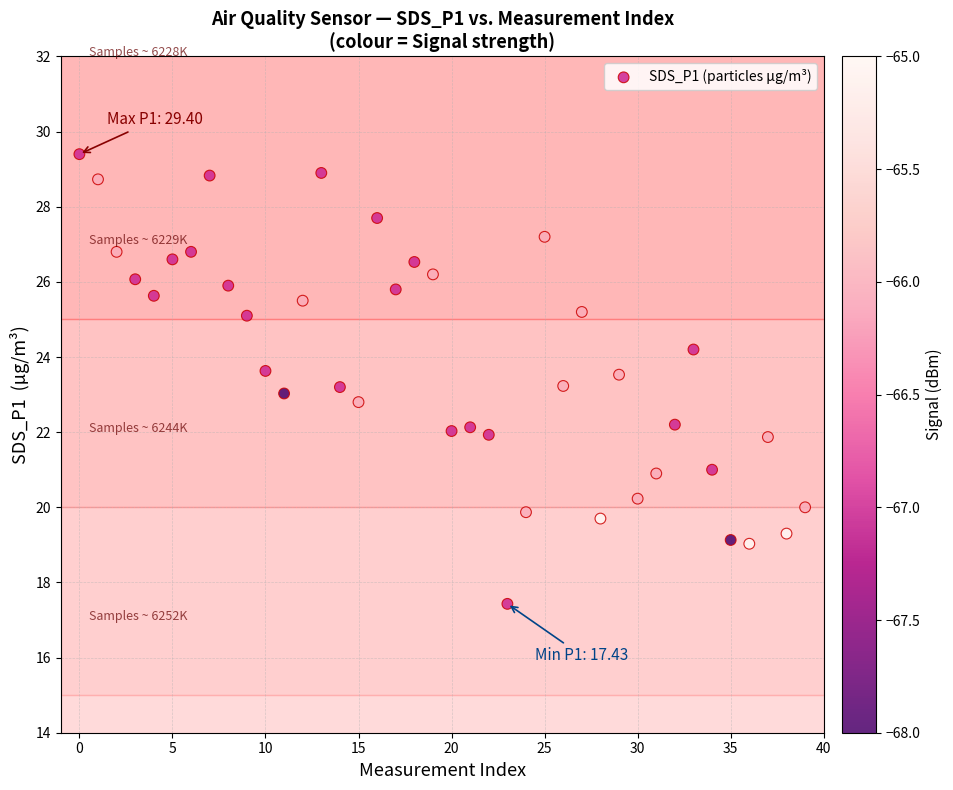

What is the range of Y values (max minus min)?

12.0